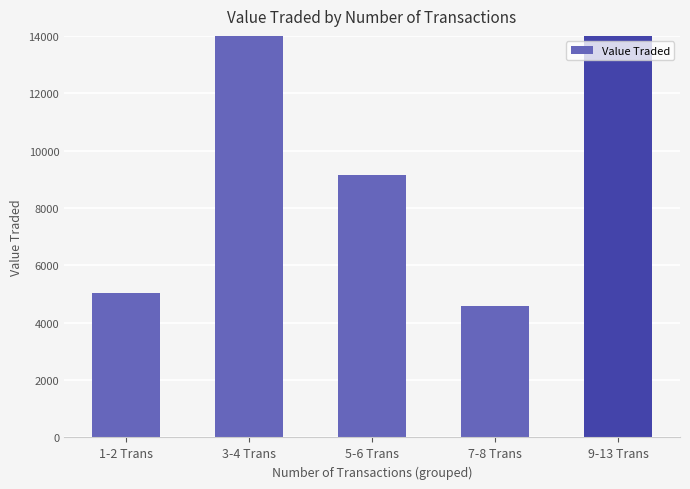

Which label corresponds to the largest value in the chart?

9-13 Trans